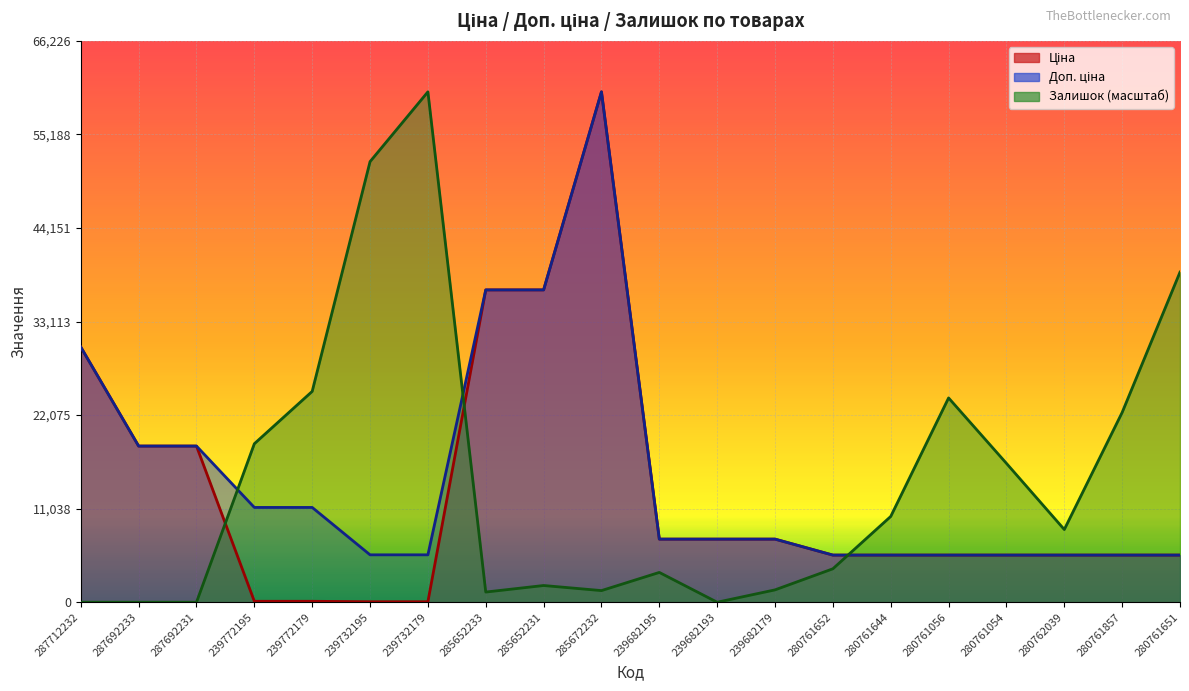

At which category does Залишок reach its first local peak?

239732179